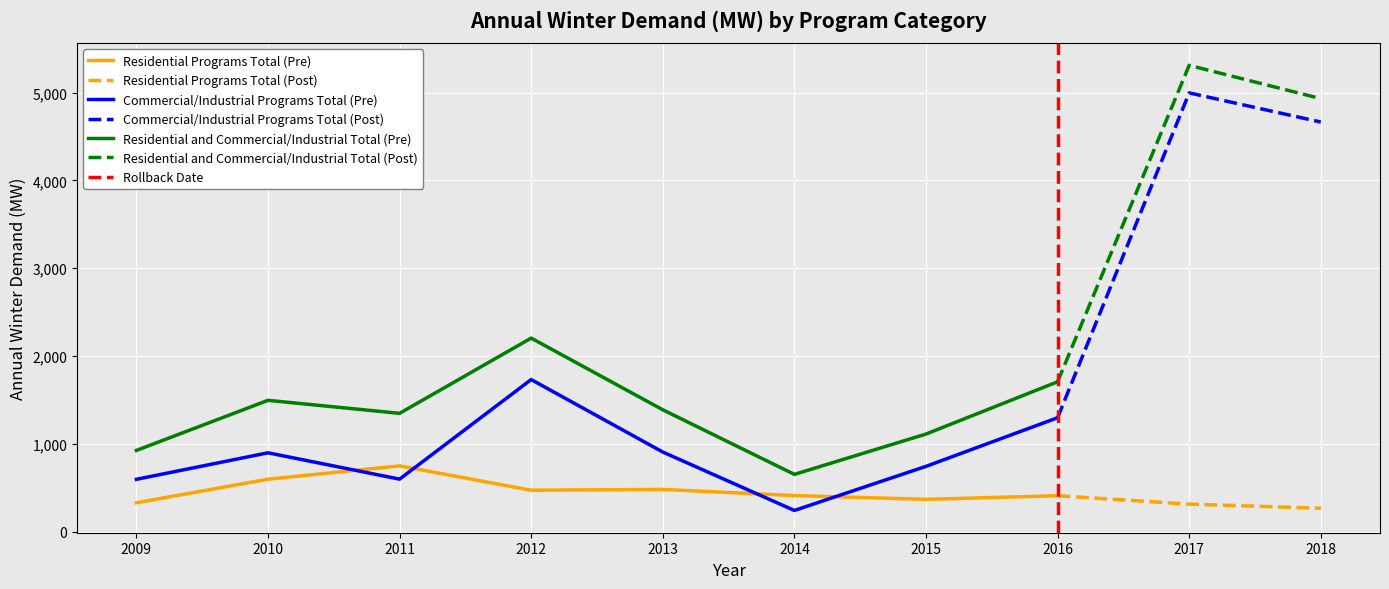

True or false: Residential Programs Total has a value of 508.1 at 2009.

False